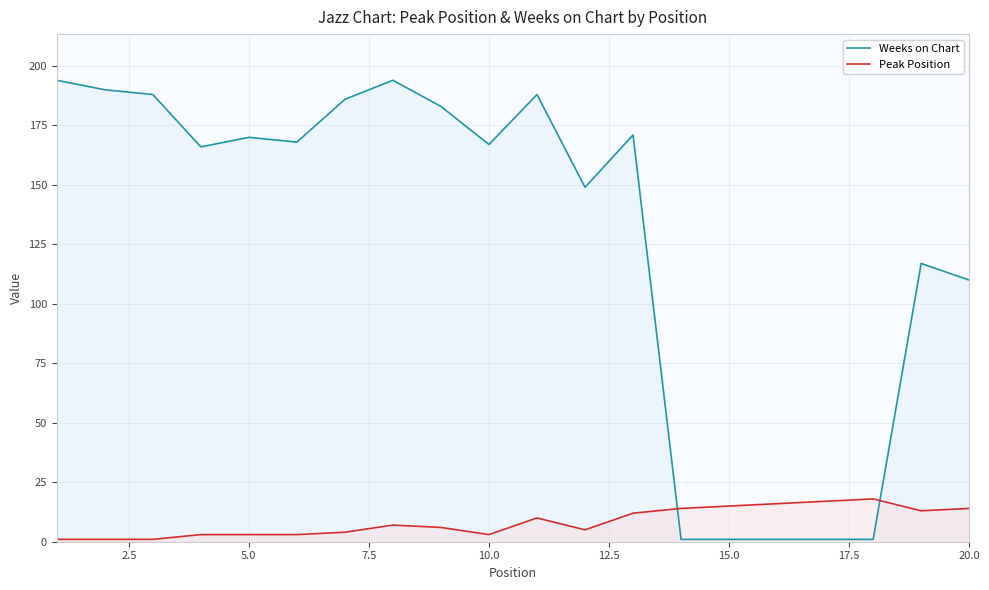

How many data points does each series have?

20